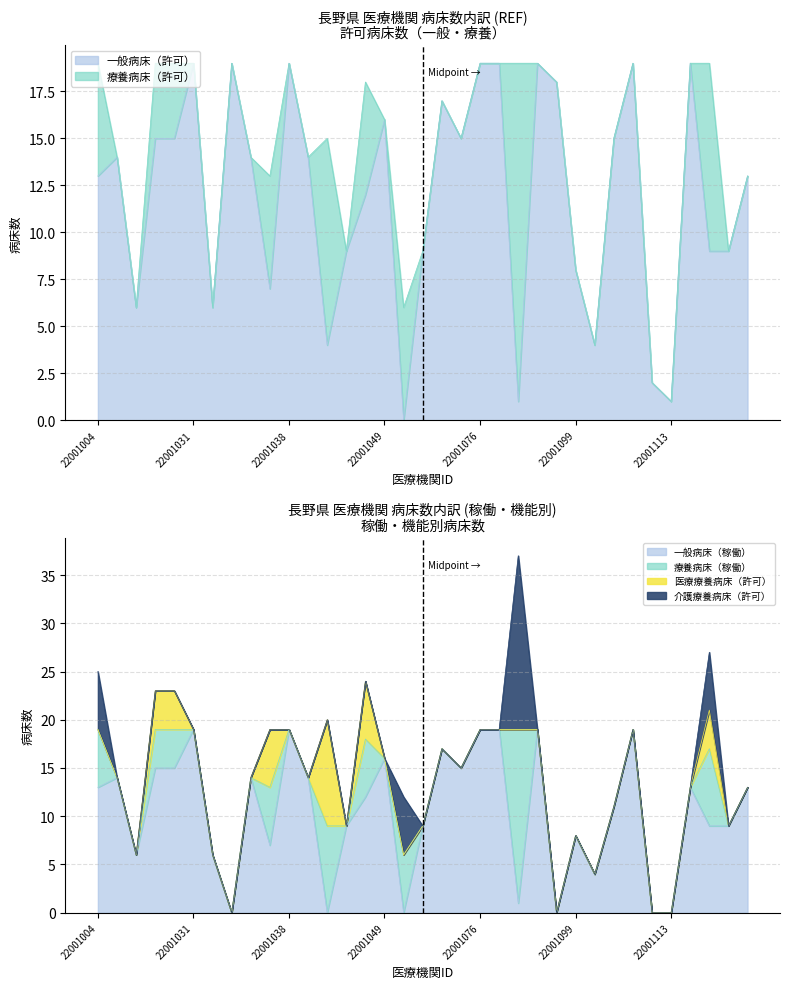

Reading left to right, extract all data points from this chart.

一般病床（許可）: 13	14	6	15	15	19	6	19	14	7	19	14	4	9	12	16	0	9	17	15	19	19	1	19	18	8	4	15	19	2	1	19	9	9	13
一般病床（稼働）: 13	14	6	15	15	19	6	0	14	7	19	14	0	9	12	16	0	9	17	15	19	19	1	19	0	8	4	11	19	0	0	13	9	9	13
療養病床（許可）: 6	0	0	4	4	0	0	0	0	6	0	0	11	0	6	0	6	0	0	0	0	0	18	0	0	0	0	0	0	0	0	0	10	0	0
療養病床（稼働）: 6	0	0	4	4	0	0	0	0	6	0	0	9	0	6	0	6	0	0	0	0	0	18	0	0	0	0	0	0	0	0	0	8	0	0
医療療養病床（許可）: 0	0	0	4	4	0	0	0	0	6	0	0	11	0	6	0	0	0	0	0	0	0	0	0	0	0	0	0	0	0	0	0	4	0	0
介護療養病床（許可）: 6	0	0	0	0	0	0	0	0	0	0	0	0	0	0	0	6	0	0	0	0	0	18	0	0	0	0	0	0	0	0	0	6	0	0